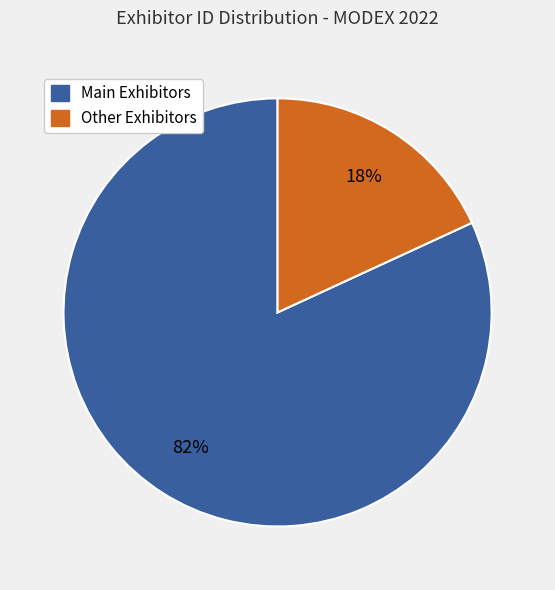

To the nearest percent, what is the difference between the largest and smallest slice percentages?

64%